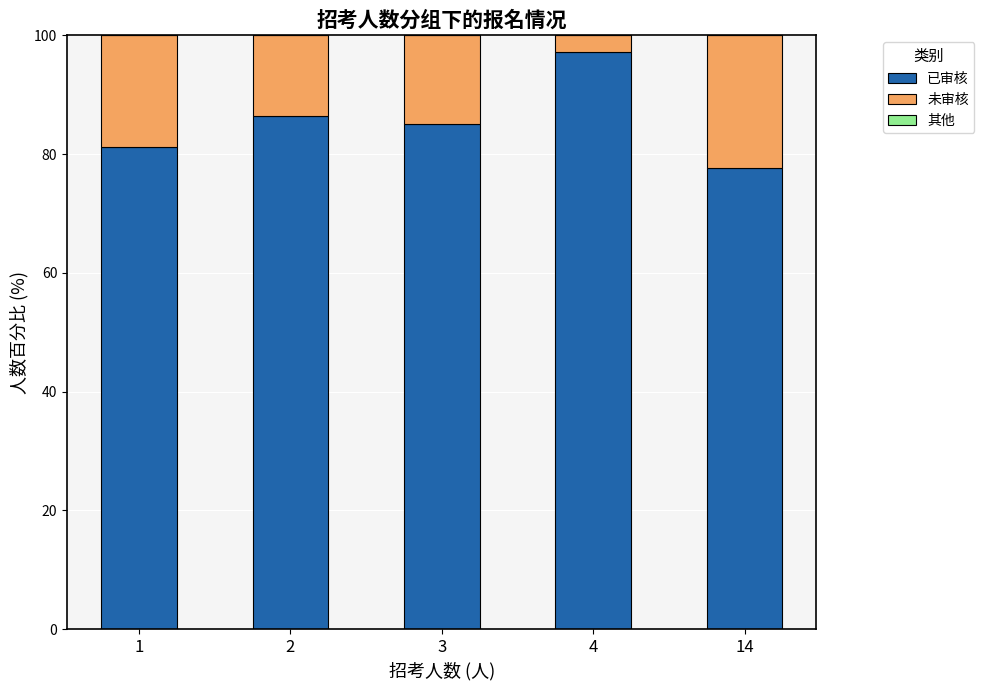

Are the bars horizontal?

No